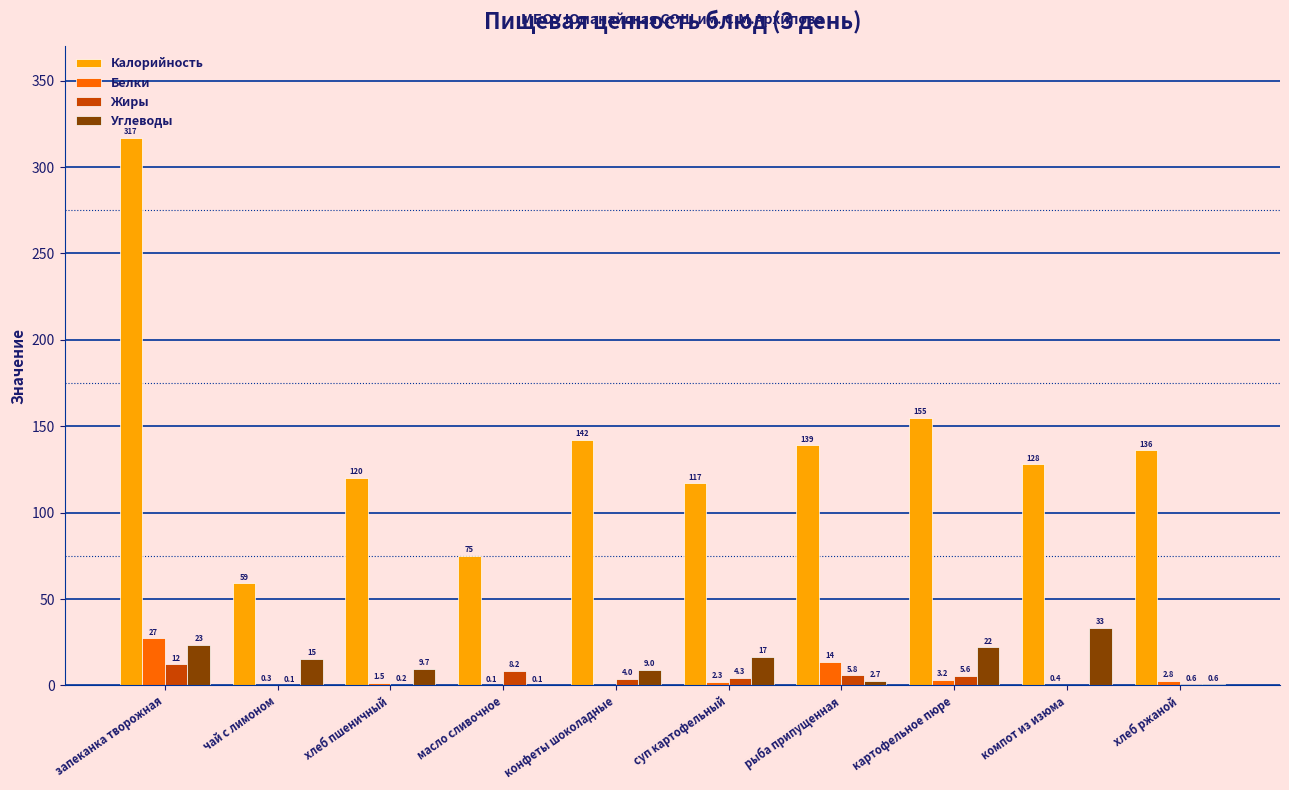

Which series changed the most between чай с лимоном and хлеб пшеничный?

Калорийность